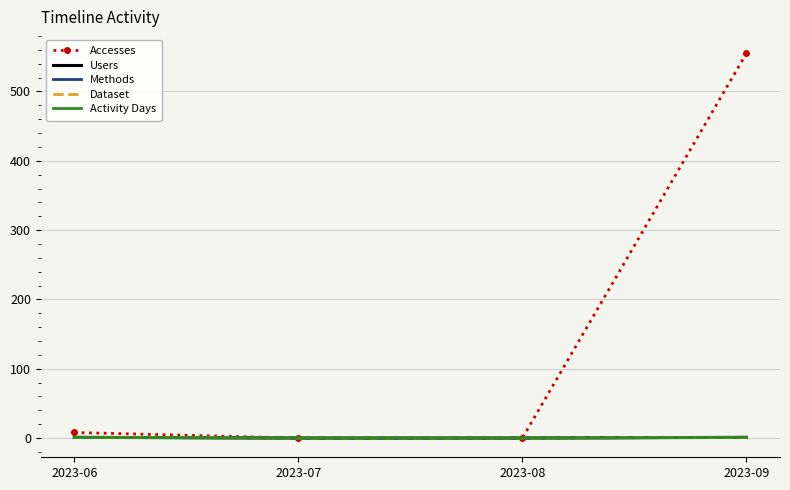

At how many categories does at least one series exceed 343?

1